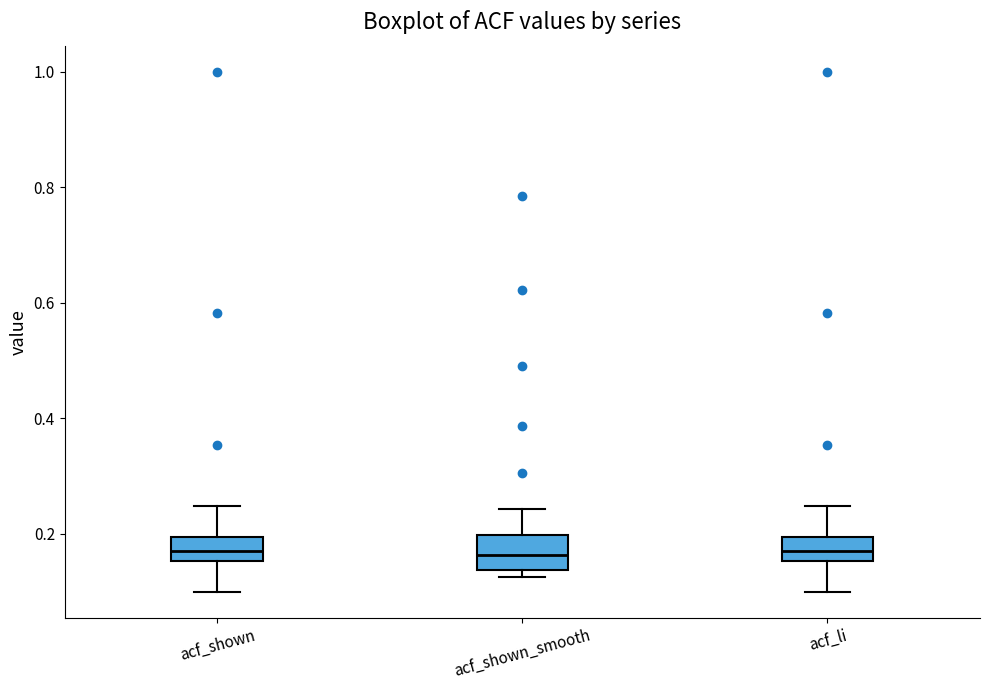

Reading left to right, transcribe this box plot: for each box, give where its median line is, the range the box spans, and where its two whiskers end, as read against the y-axis. The values are not printed on the chart, so give them approximately, as read against the axis.

acf_shown: median 0.18, box 0.16 to 0.20, whiskers 0.10 to 0.24
acf_shown_smooth: median 0.16, box 0.14 to 0.20, whiskers 0.12 to 0.24
acf_li: median 0.18, box 0.16 to 0.20, whiskers 0.10 to 0.24